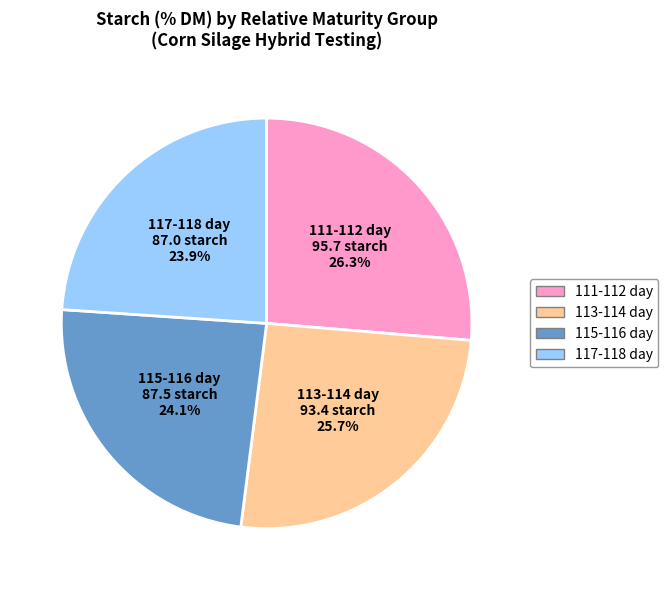

Does any single category account for the majority?

No